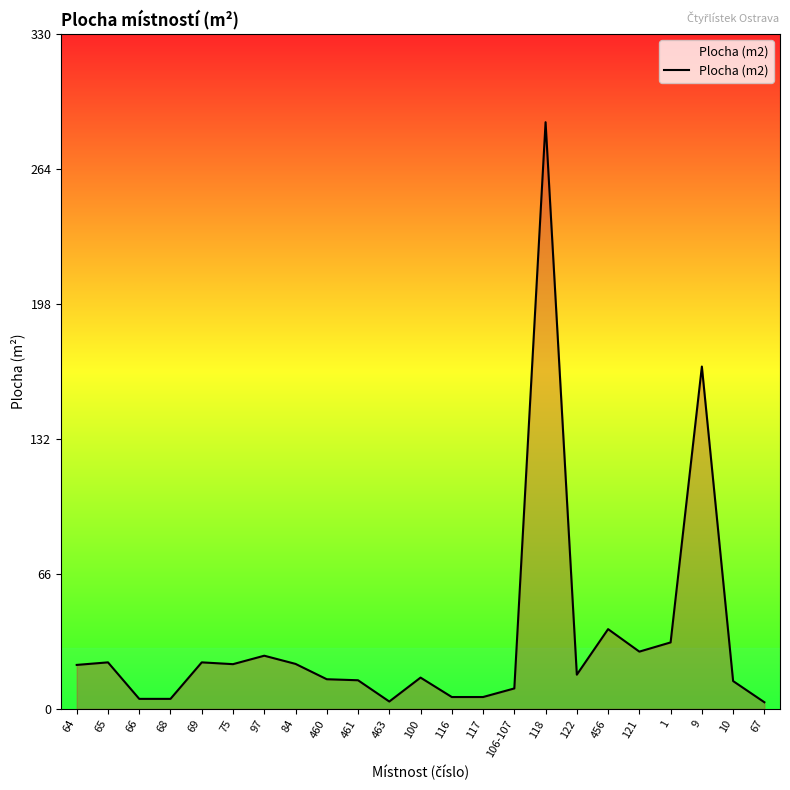

Is it true that the value at 67 is 3.2?

True